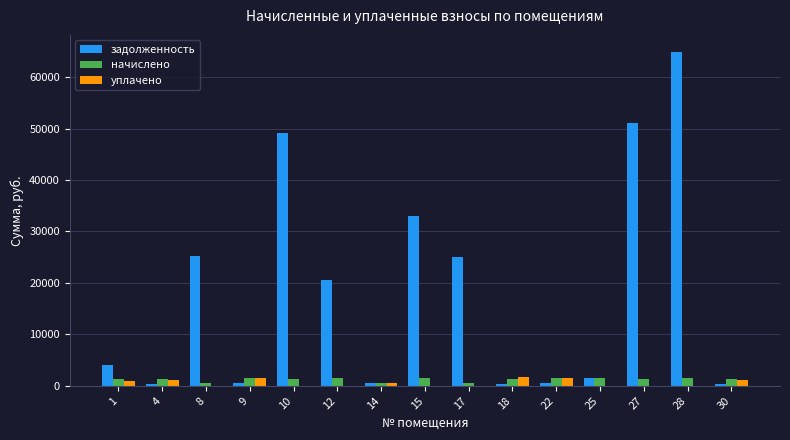

At which category is the sum across all series the highest?

28